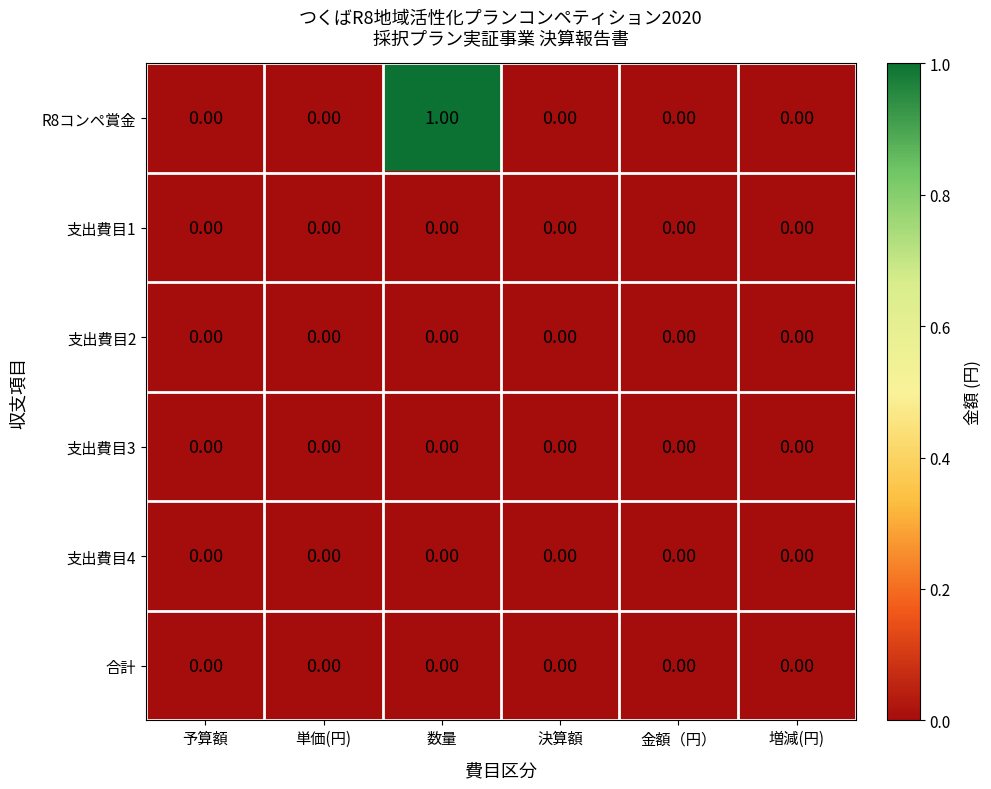

Between 数量 and 増減(円), which series saw the biggest shift?

R8コンペ賞金